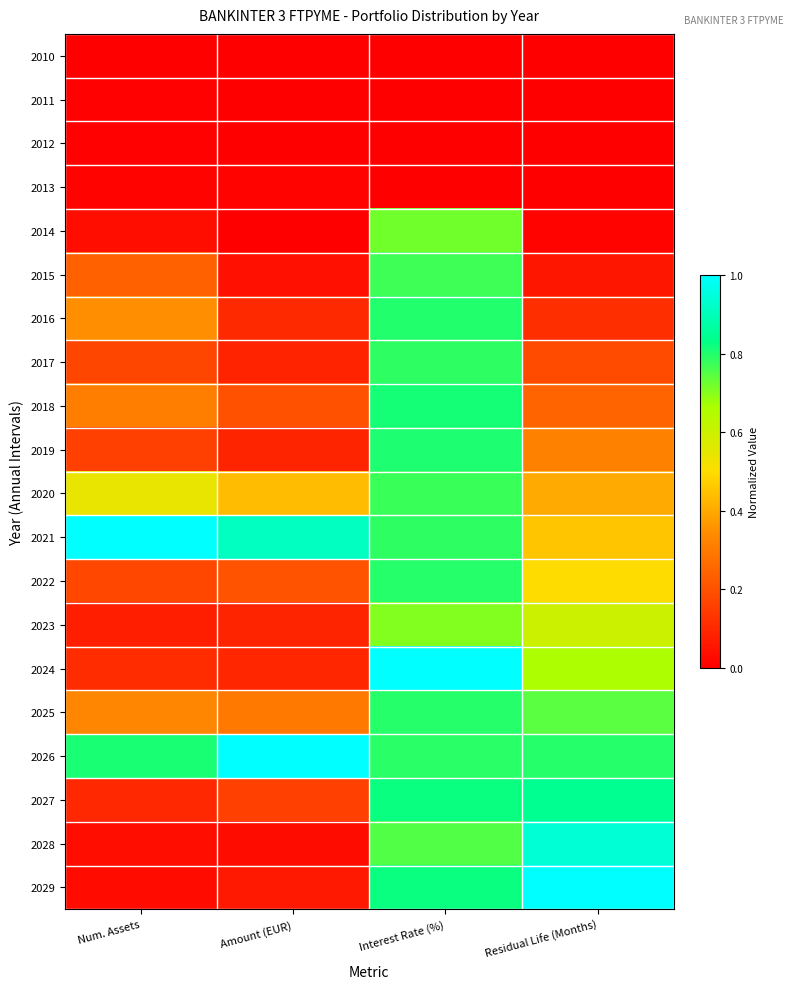

What is the difference between the highest and lowest values at Num. Assets?

1.0